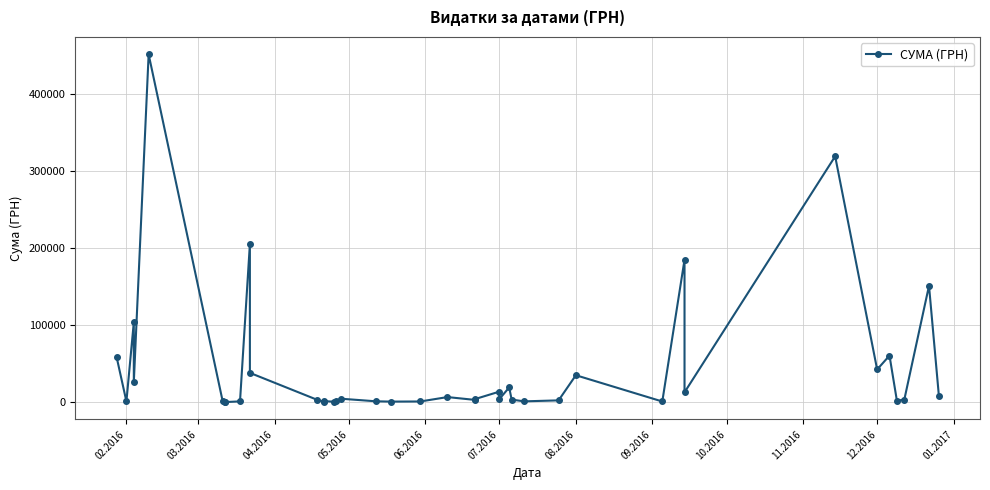

What is the difference between the second highest and second lowest values?

319182.8